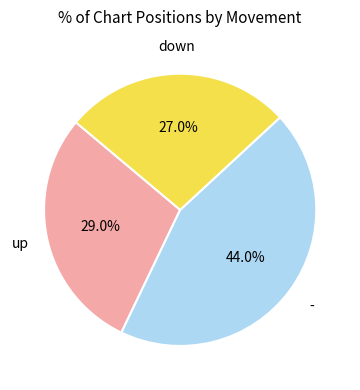

Does up account for over 50% of the chart?

No